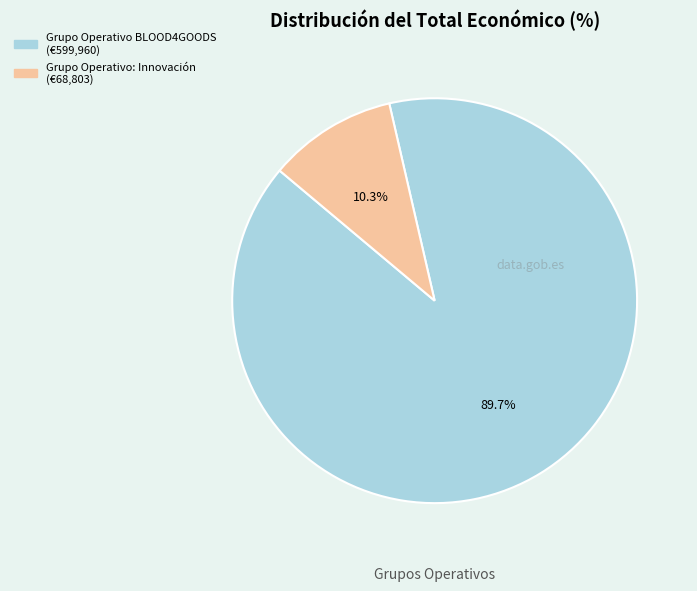

To the nearest percent, what portion does Grupo Operativo: Innovación represent?

10%